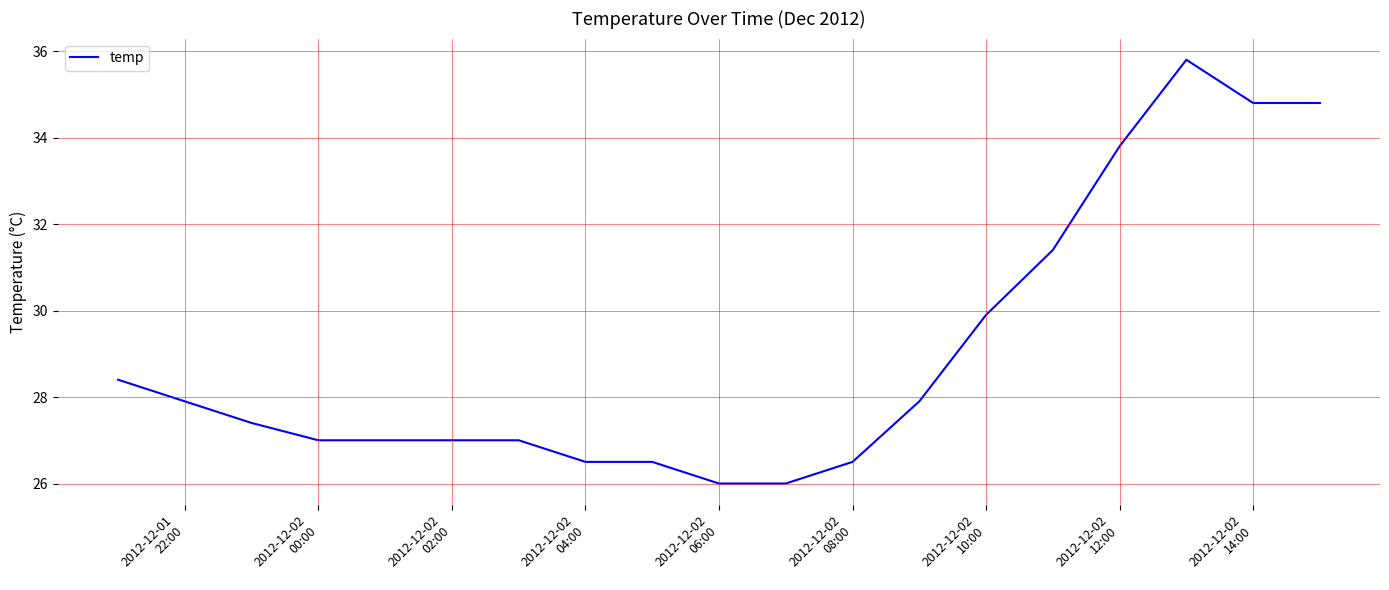

What is the smallest value displayed?

26.0